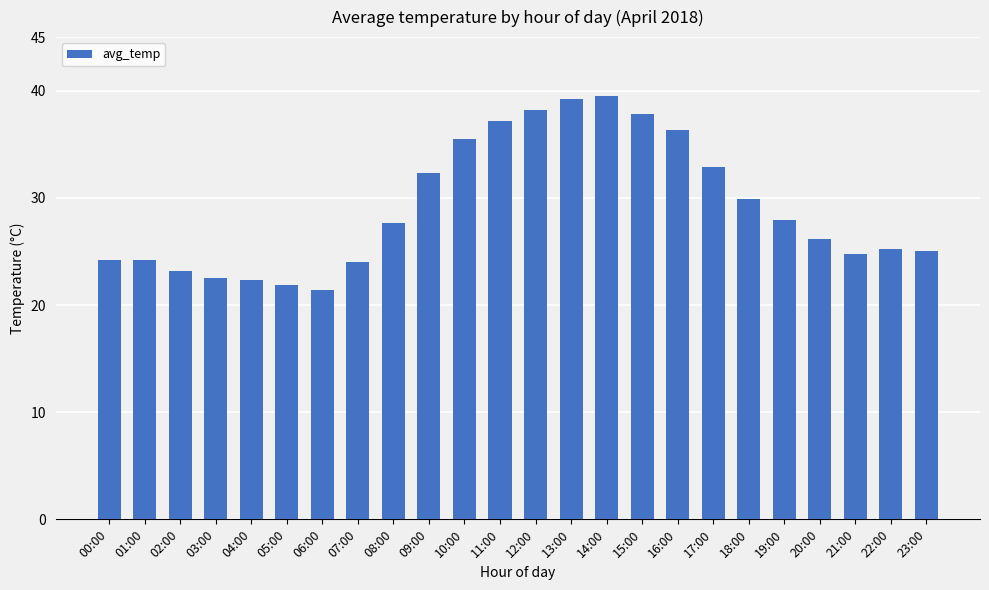

What is the difference between the values at 02:00 and 21:00?

1.6